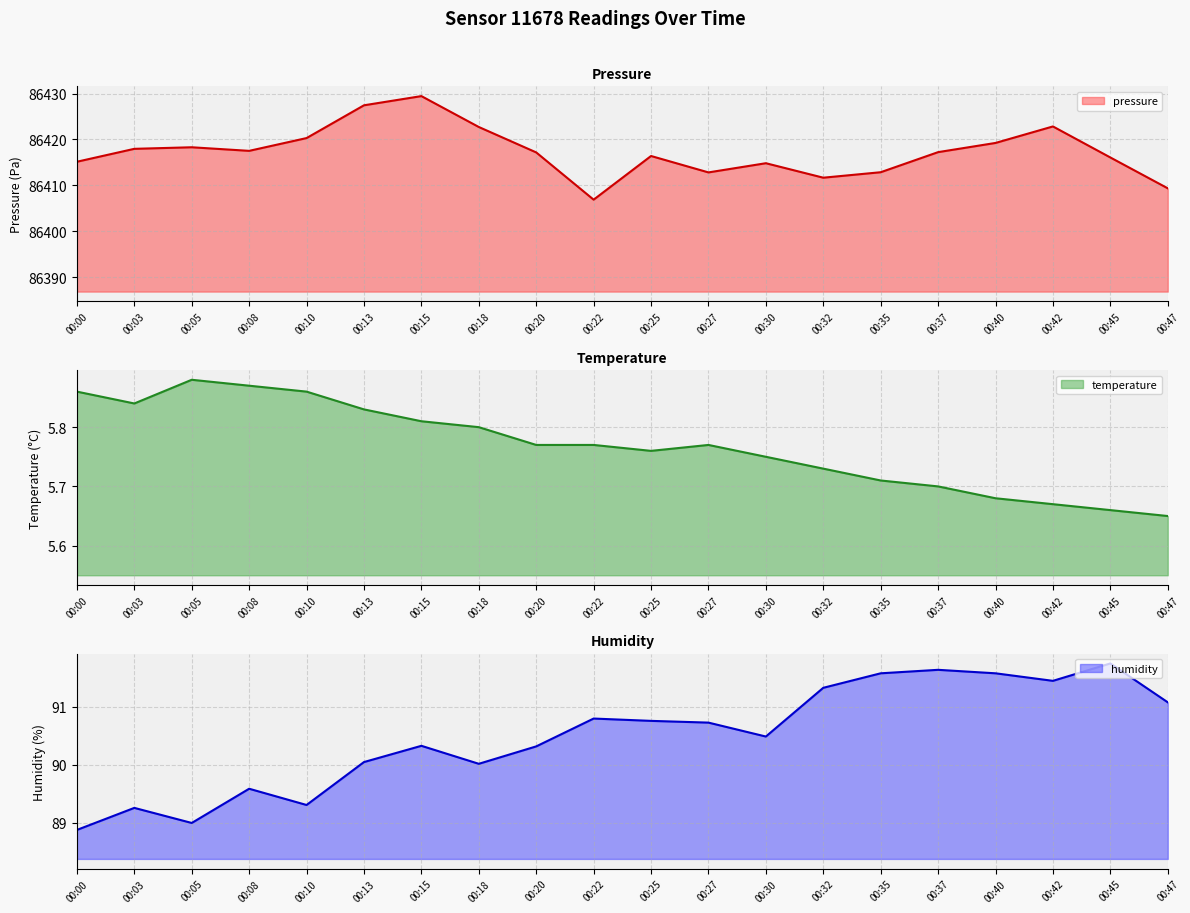

What is the smallest value displayed?

5.7